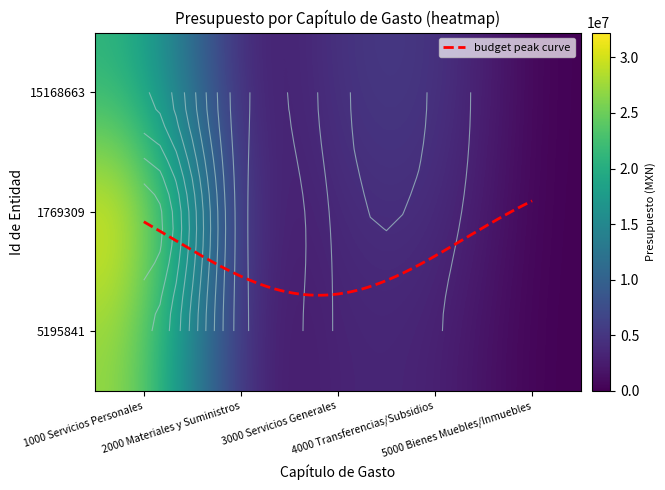

What is the spread (max minus min) of values at 1000 Servicios Personales?

10833401.3